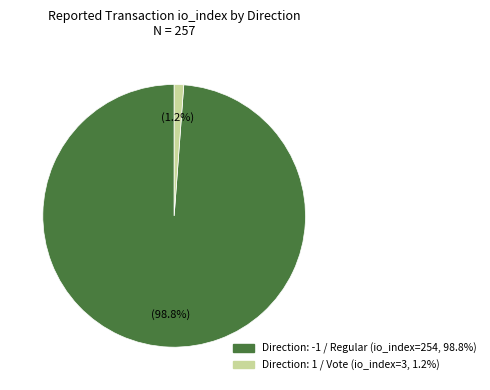

Does any single category account for the majority?

Yes